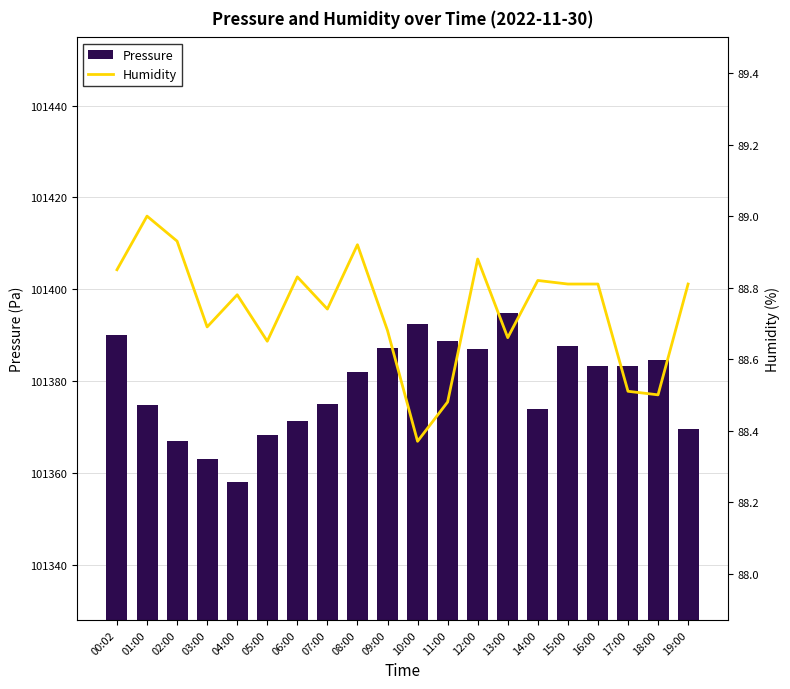

Which series changed the most between 02:00 and 14:00?

Pressure